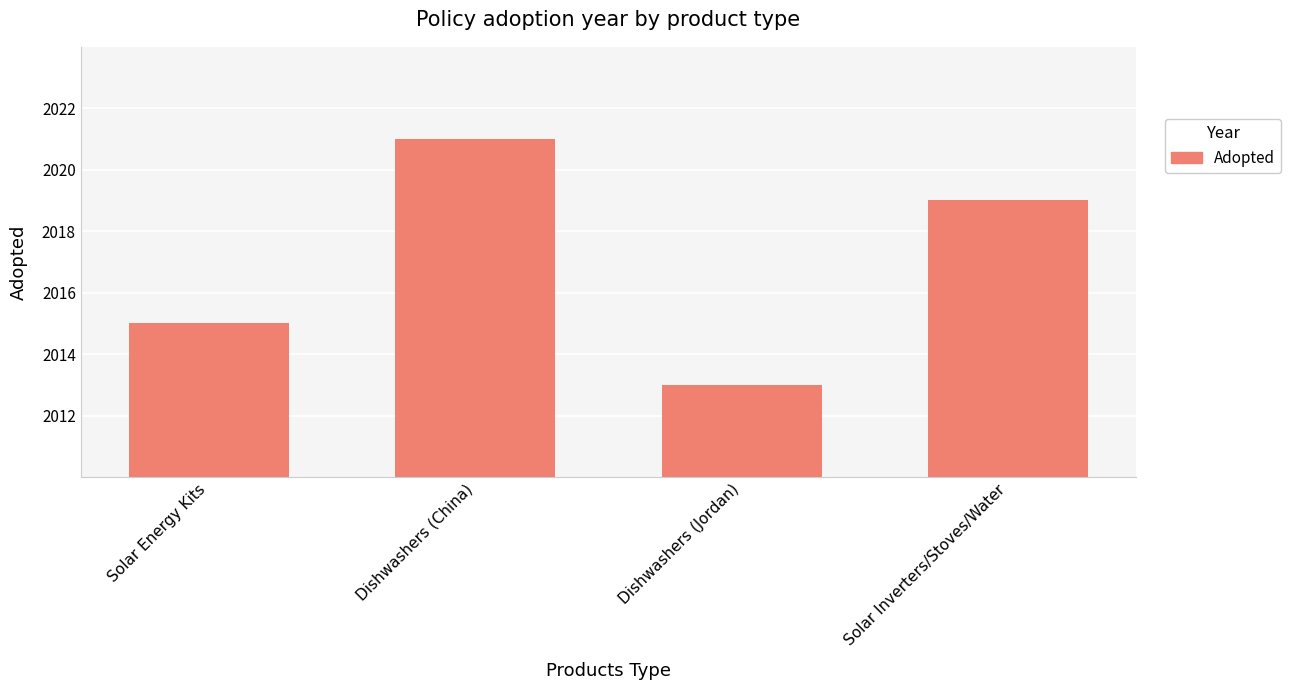

Reading left to right, extract all data points from this chart.

Solar Energy Kits=2015	Dishwashers (China)=2021	Dishwashers (Jordan)=2013	Solar Inverters/Stoves/Water=2019